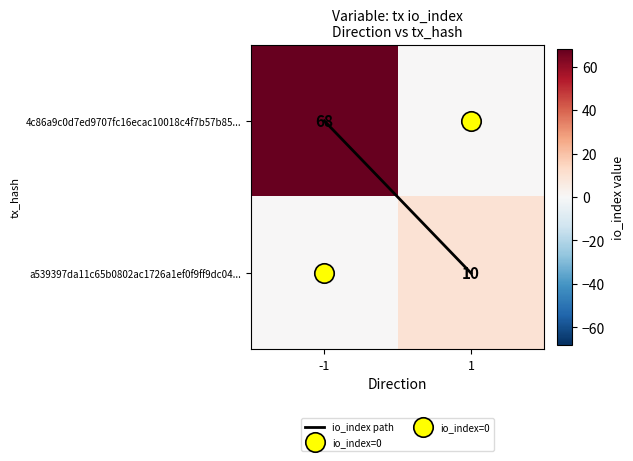

Rank the categories by a539397da11c65b0802ac1726a1ef0f9ff9dc04... value from highest to lowest.

1, -1